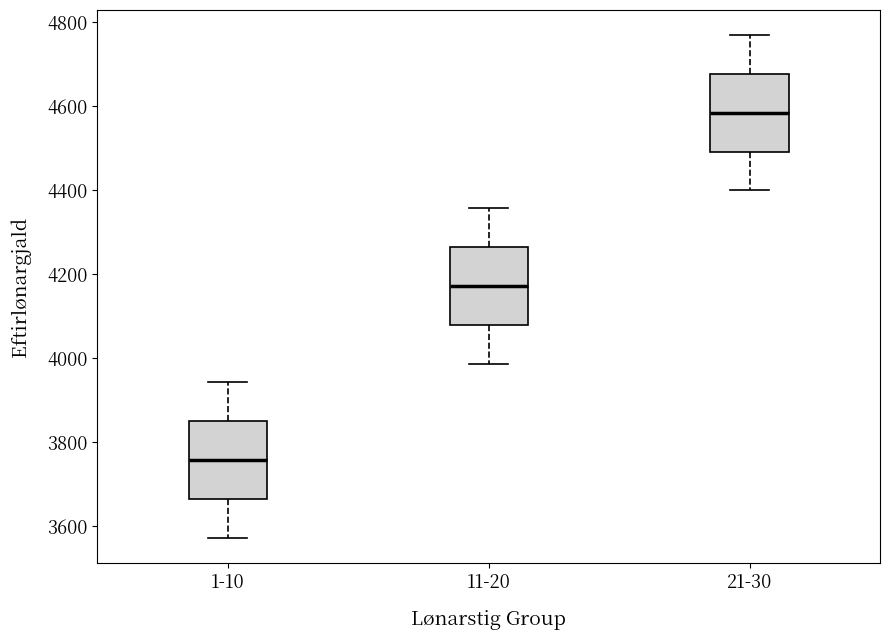

Reading left to right, transcribe this box plot: for each box, give where its median line is, the range the box spans, and where its two whiskers end, as read against the y-axis. The values are not printed on the chart, so give them approximately, as read against the axis.

1-10: median 3760, box 3660 to 3860, whiskers 3580 to 3940
11-20: median 4180, box 4080 to 4260, whiskers 3980 to 4360
21-30: median 4580, box 4500 to 4680, whiskers 4400 to 4760